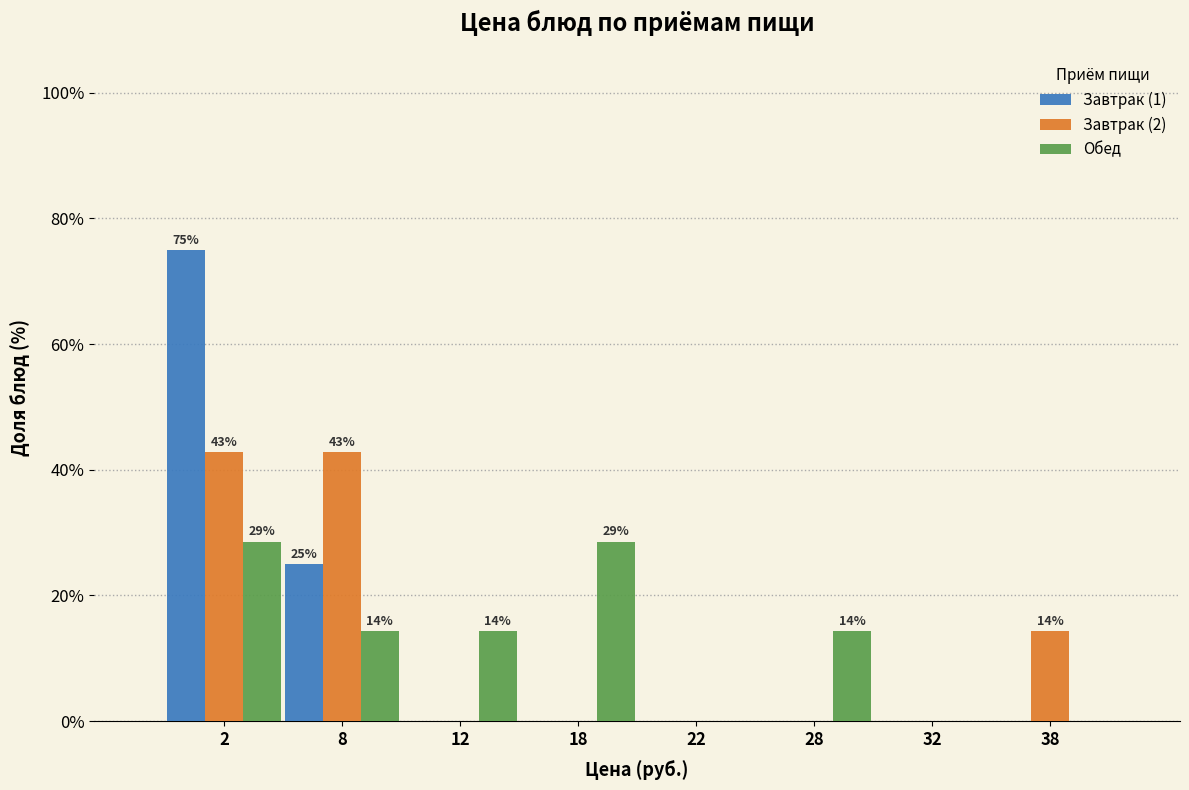

Reading left to right, transcribe all the data shown in this chart.

Завтрак (1): 2=75.0	8=25.0	12=0.0	18=0.0	22=0.0	28=0.0	32=0.0	38=0.0
Завтрак (2): 2=42.9	8=42.9	12=0.0	18=0.0	22=0.0	28=0.0	32=0.0	38=14.3
Обед: 2=28.6	8=14.3	12=14.3	18=28.6	22=0.0	28=14.3	32=0.0	38=0.0